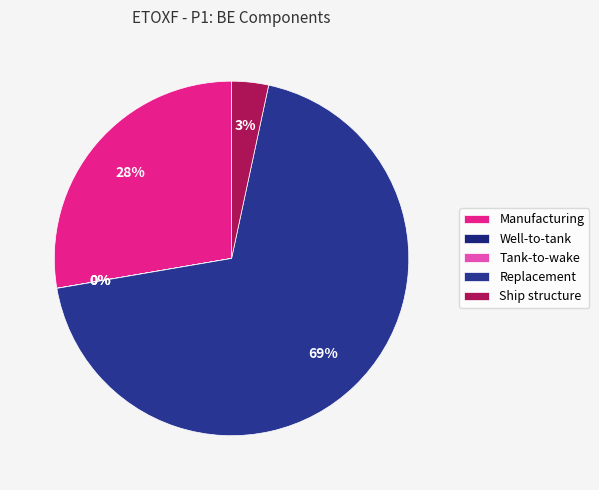

What is the change in value from Well-to-tank to Tank-to-wake?

-460167.4